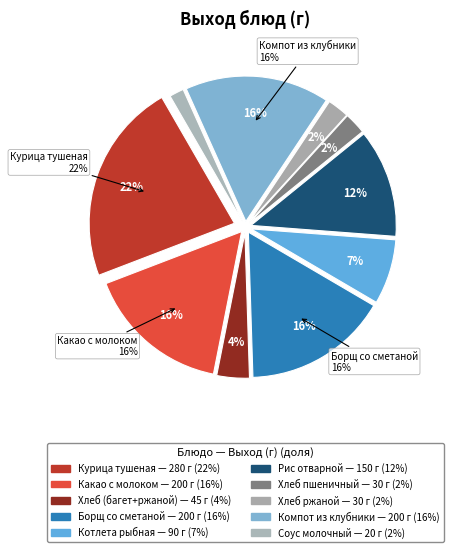

How many slices are in this pie chart?

10